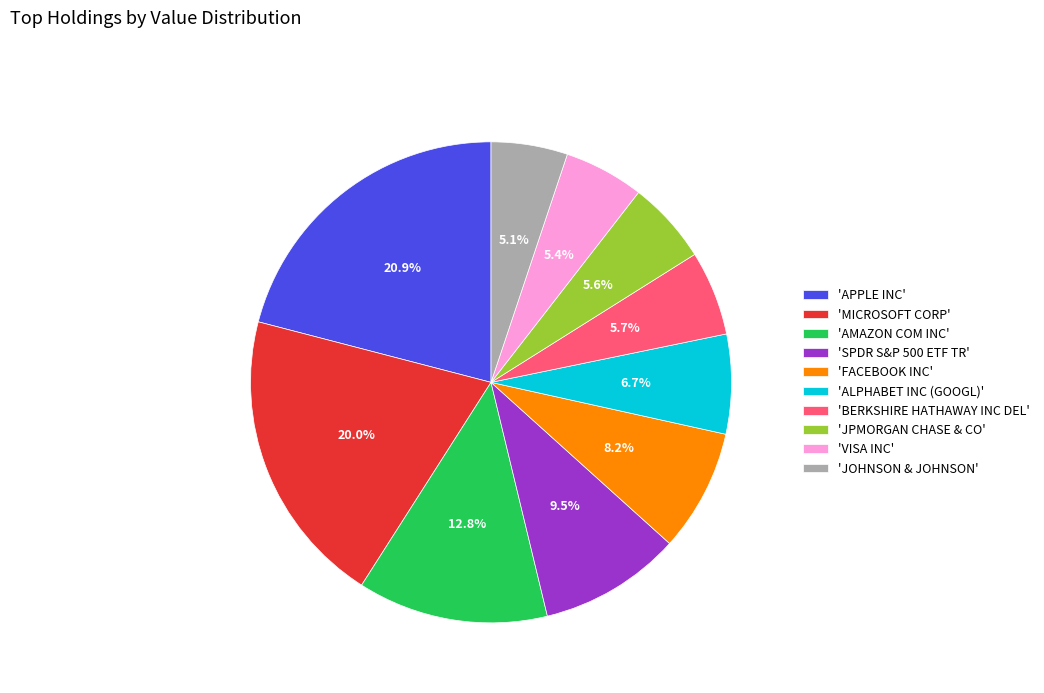

Which category has the biggest portion of the pie?

'APPLE INC'